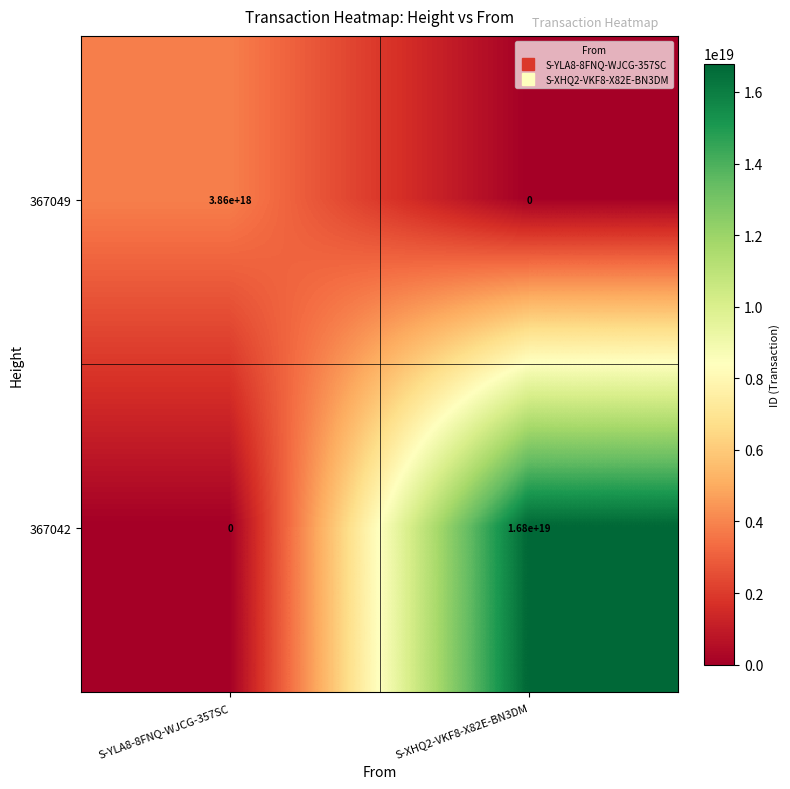

List the series in order of their overall mean, lowest first.

367049, 367042